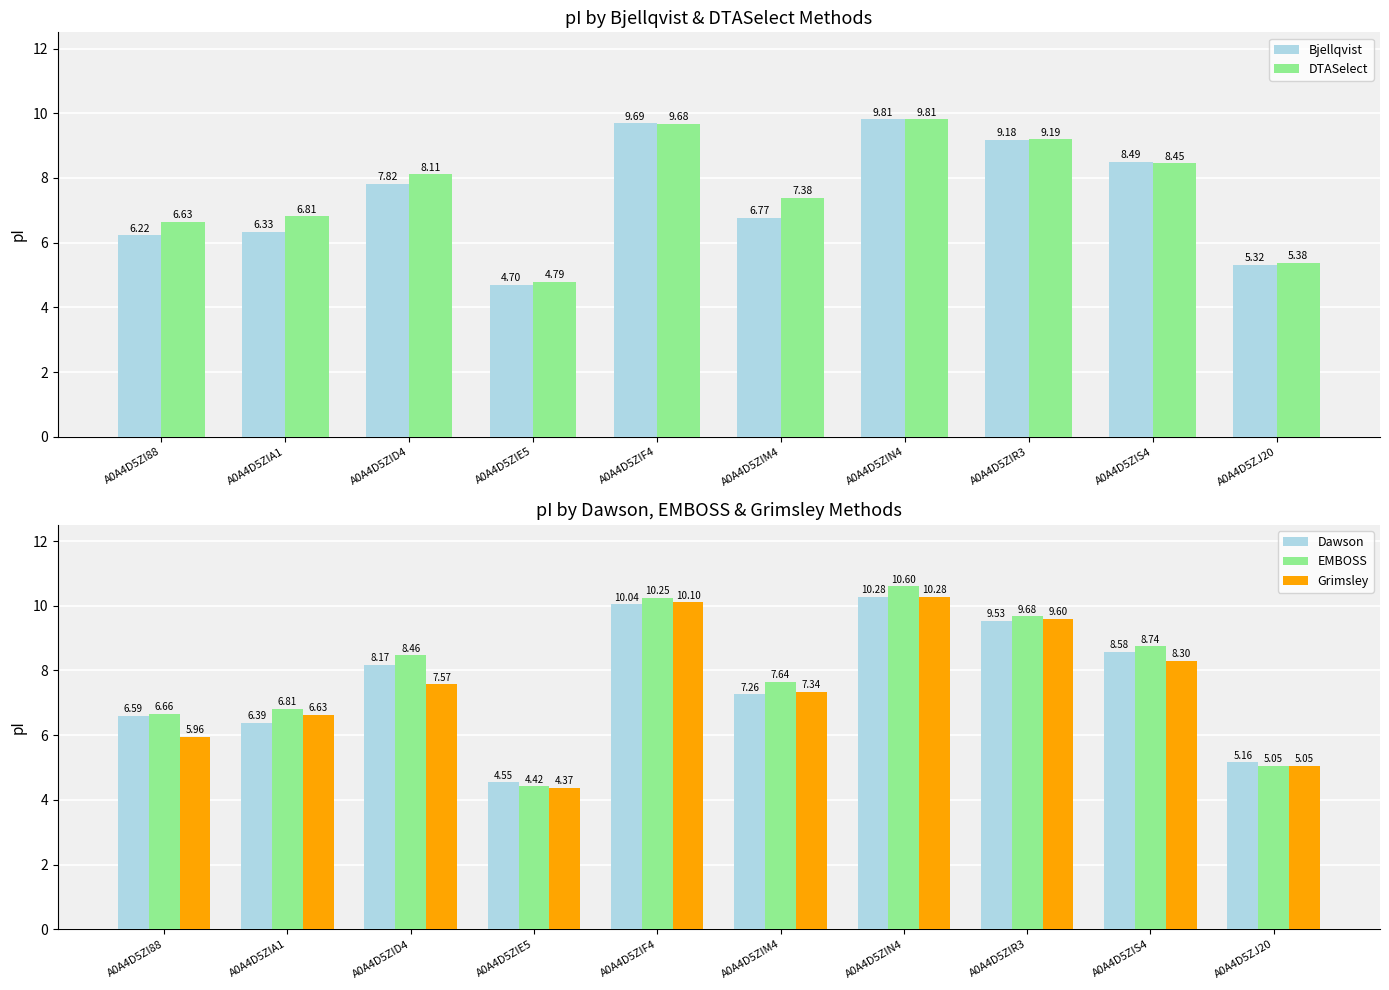

Are the bars grouped side by side (vs. stacked)?

Yes